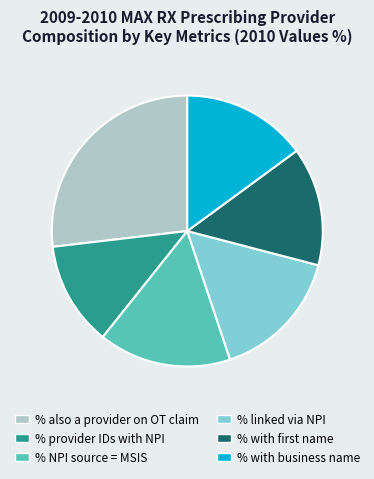

Does any single category account for the majority?

No